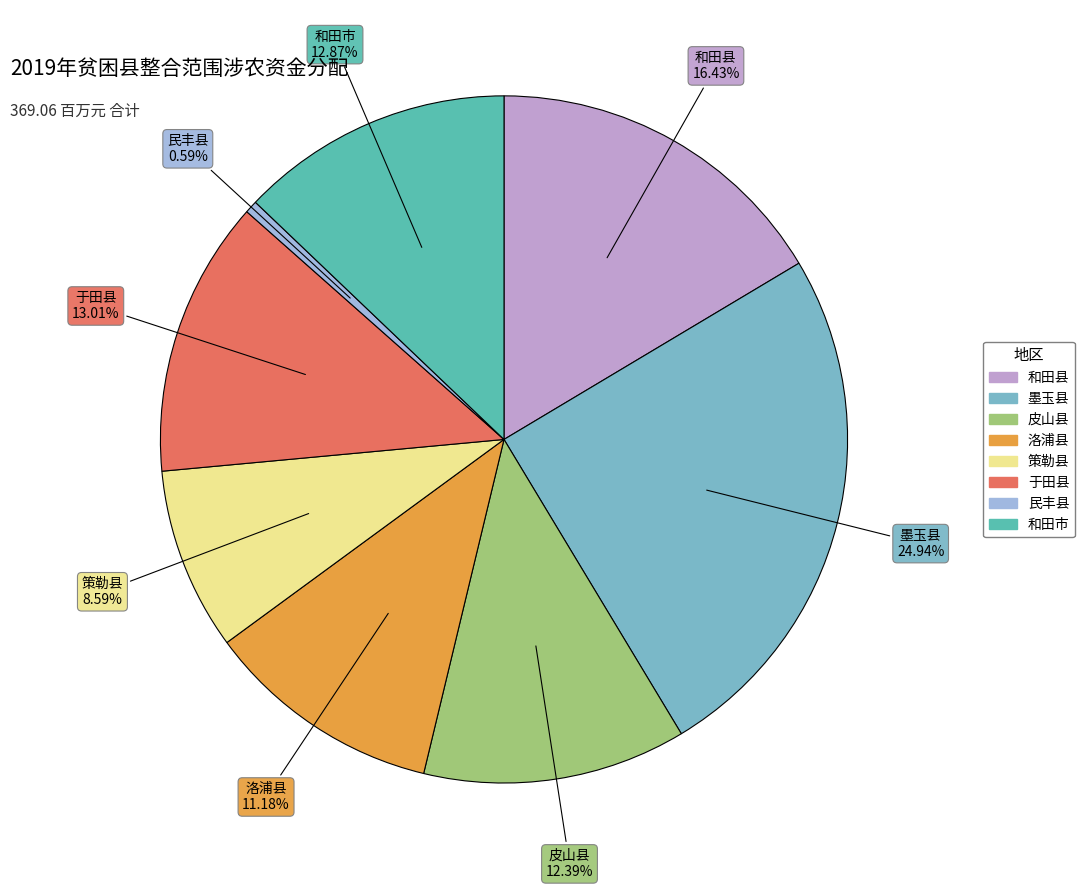

What is the smallest slice in the pie chart?

民丰县